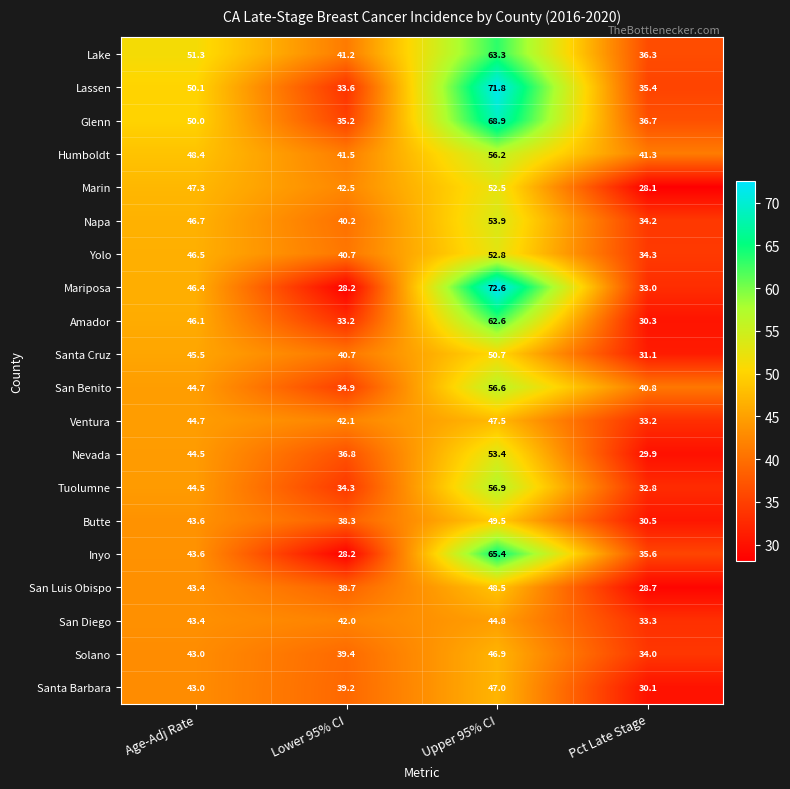

List the labels in order of Amador value, largest first.

Upper 95% CI, Age-Adj Rate, Lower 95% CI, Pct Late Stage